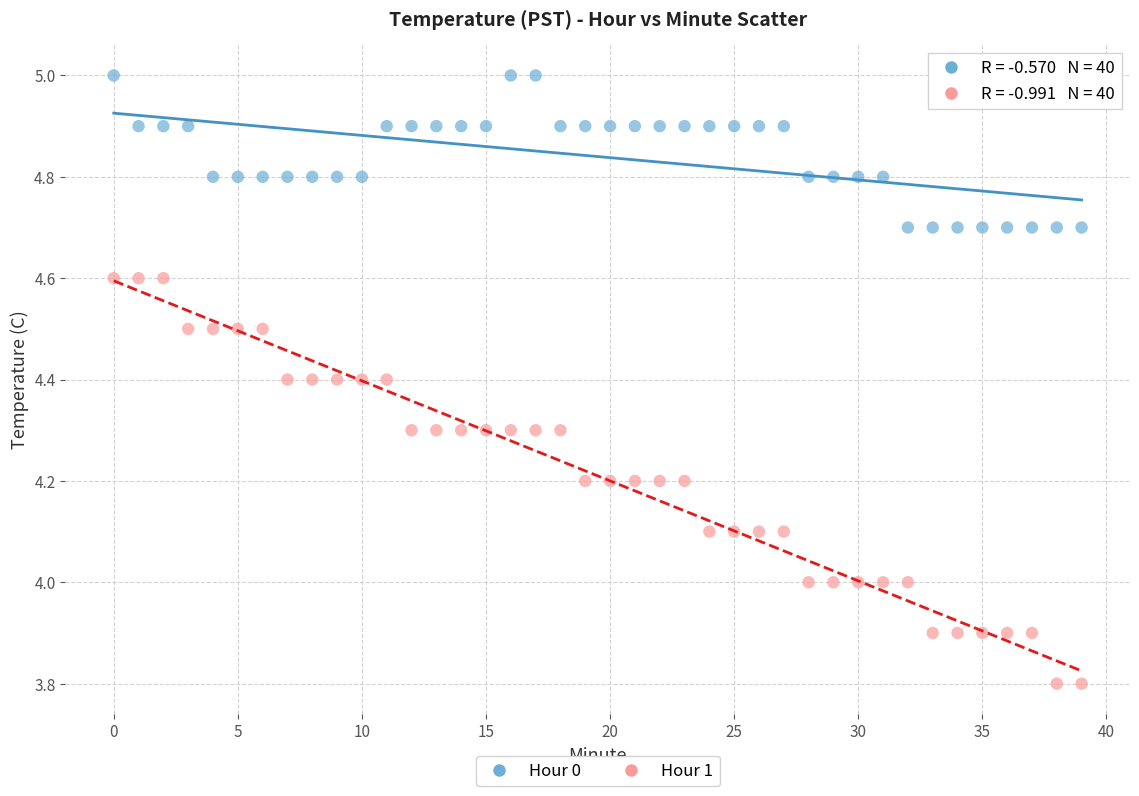

Which series contains the lowest Y value?

Hour 1